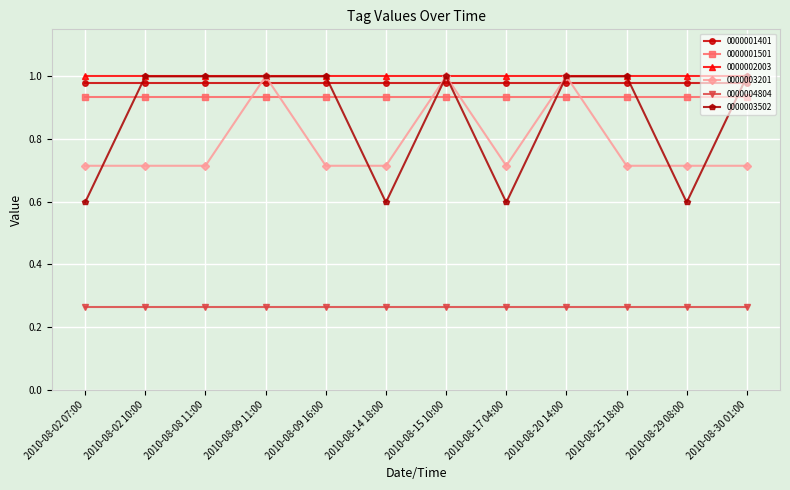

What position from the right is 2010-08-17 04:00?

5